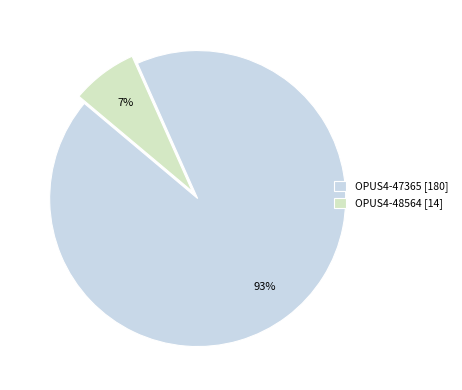

Rank the categories by value from highest to lowest.

OPUS4-47365, OPUS4-48564